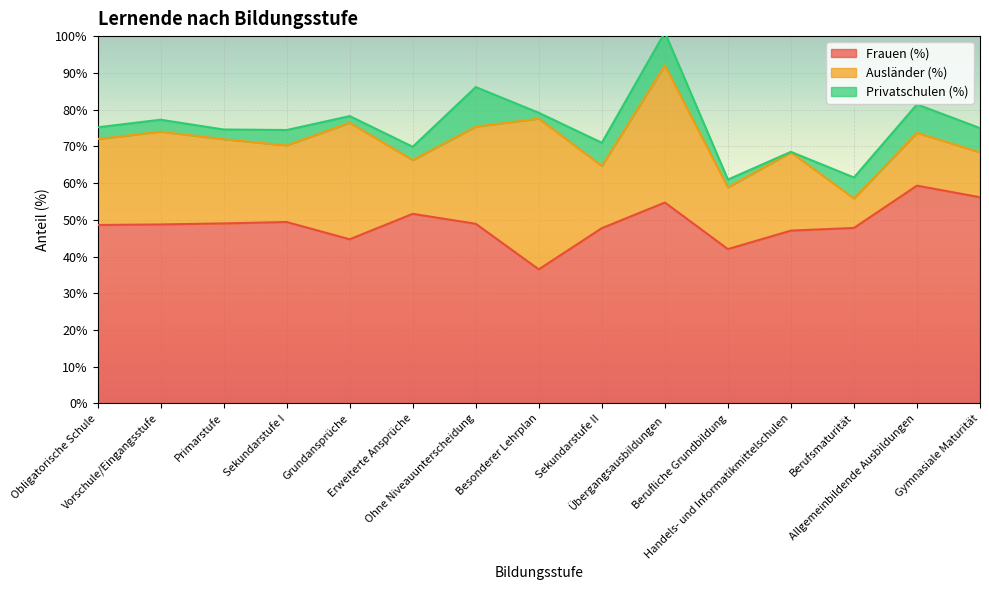

How many data points does each series have?

15